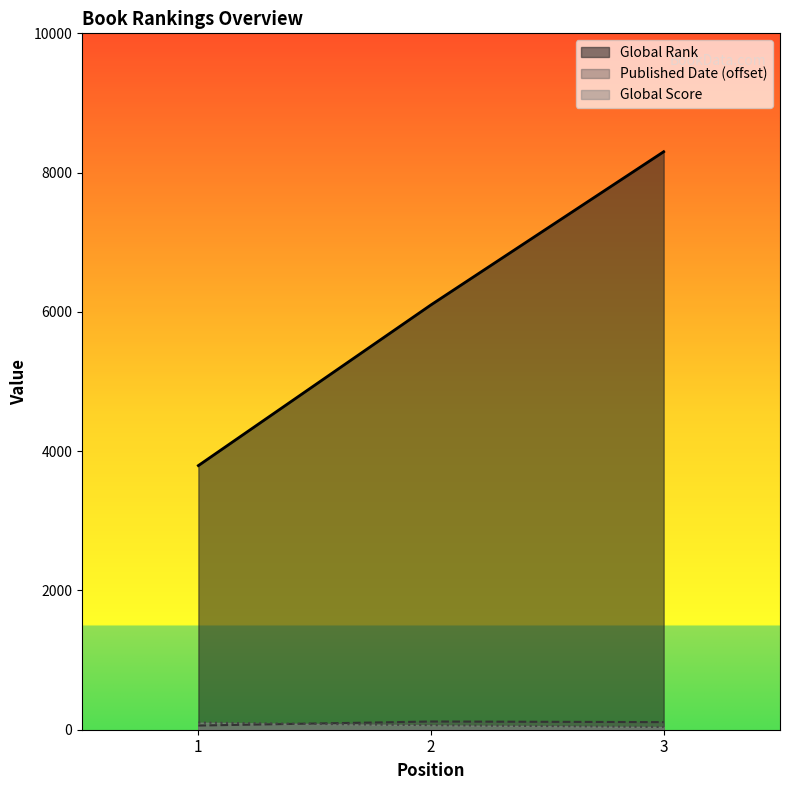

What is the difference between the second highest and minimum values in the Published Date series?

49